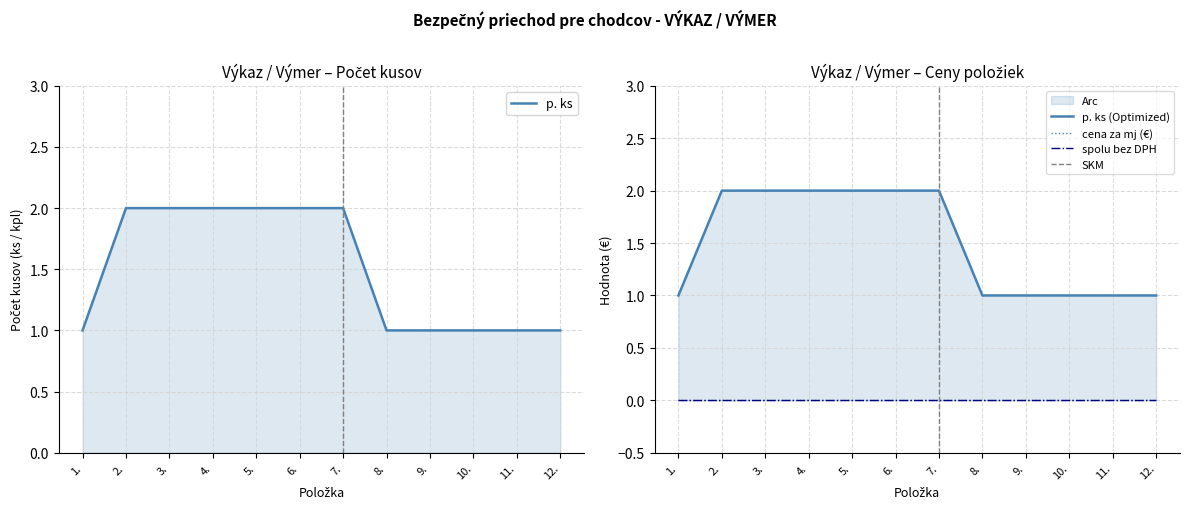

Which series has the largest range (max minus min)?

p. ks